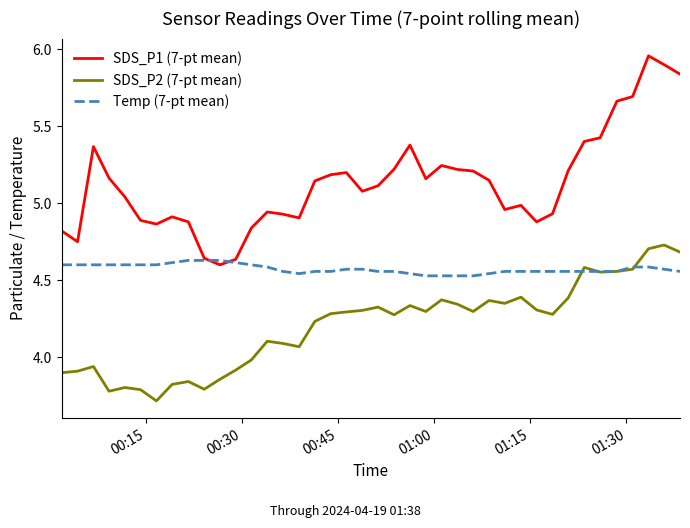

Which series has the largest range (max minus min)?

SDS_P1 (7-pt mean)